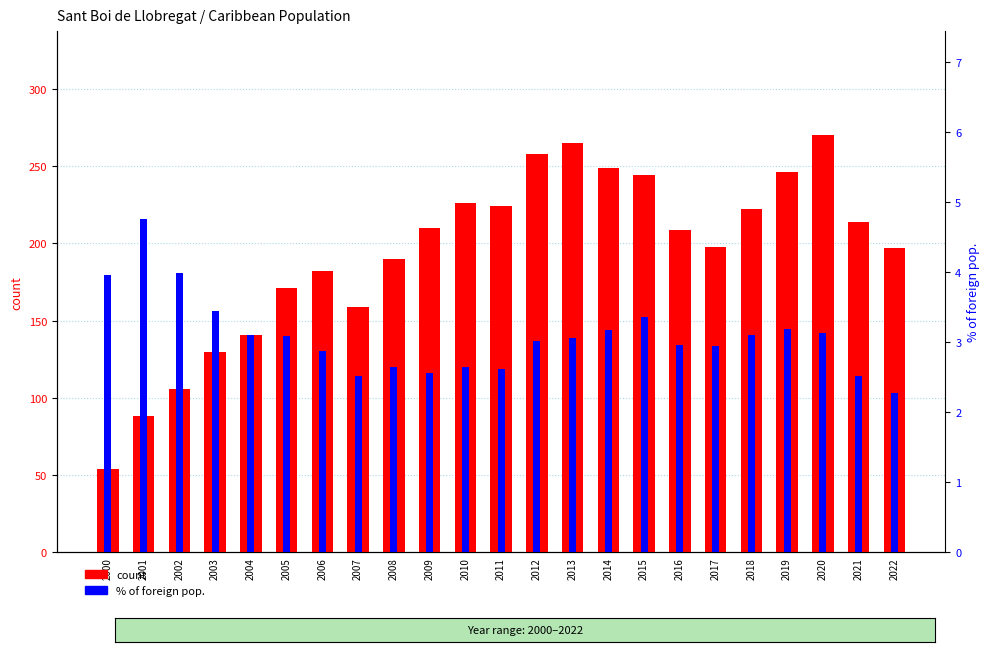

What is the value of the count bar at the 20th from the left?

246.0